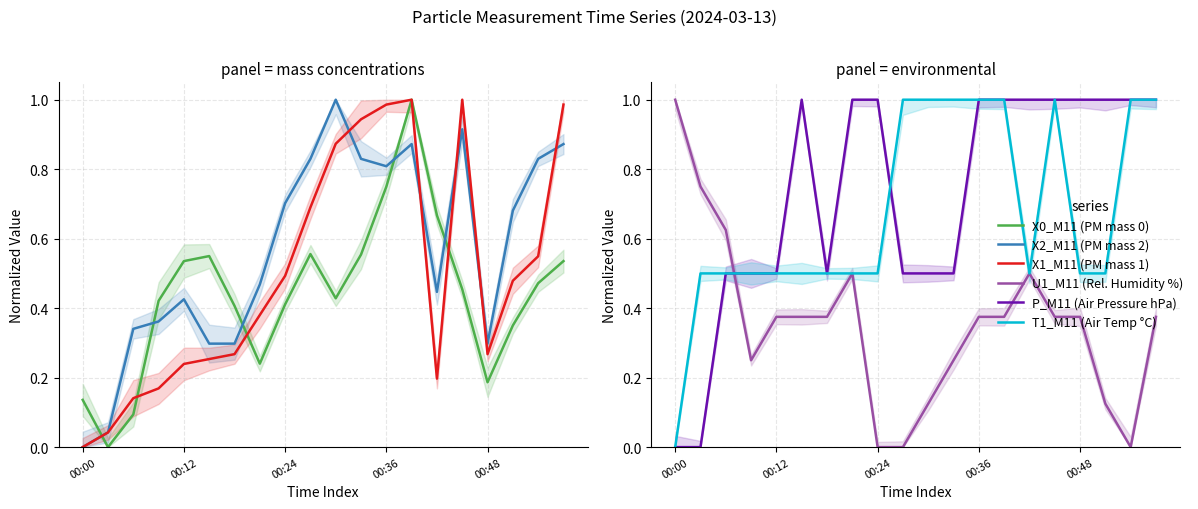

Rank the series by their maximum value, from highest to lowest.

X0_M11 (PM mass 0), X2_M11 (PM mass 2), X1_M11 (PM mass 1), U1_M11 (Rel. Humidity %), P_M11 (Air Pressure hPa), T1_M11 (Air Temp °C)